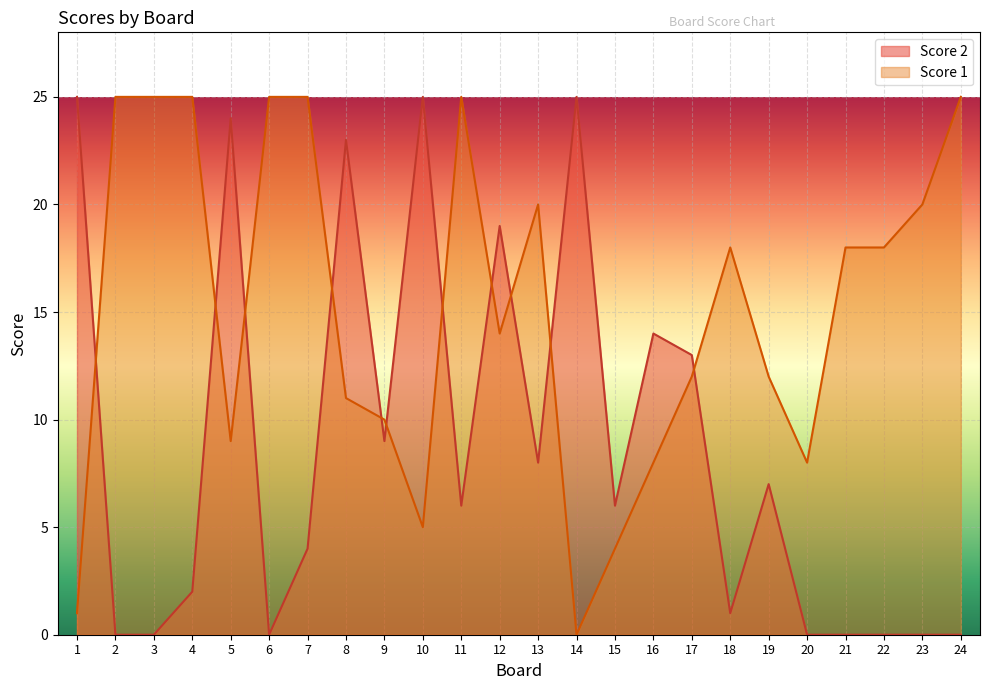

At which label does Score 2 reach its peak?

1